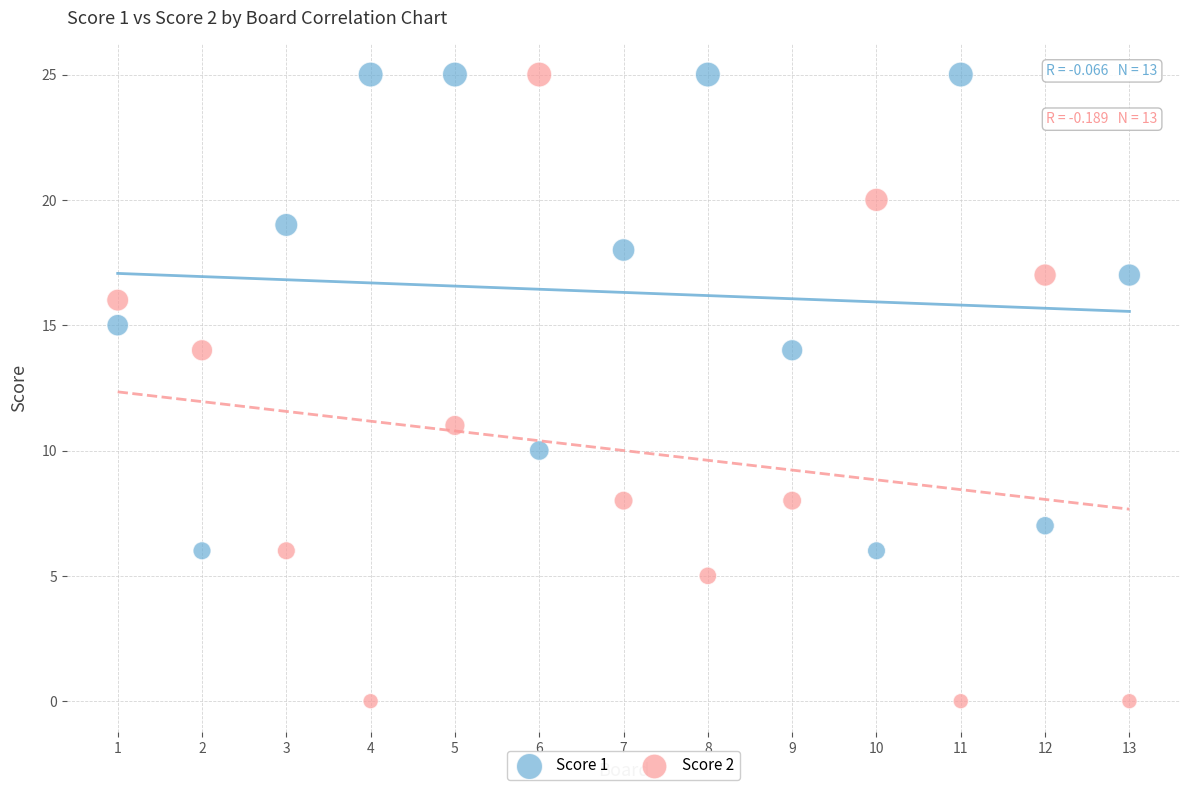

What is the X range (max minus min) for the scatter plot?

12